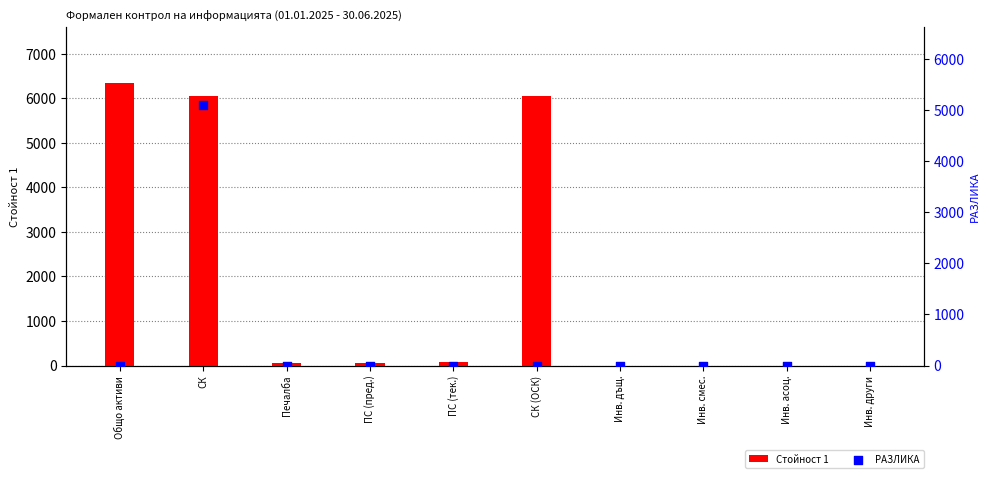

Which series reaches the maximum Y coordinate?

Стойност 1